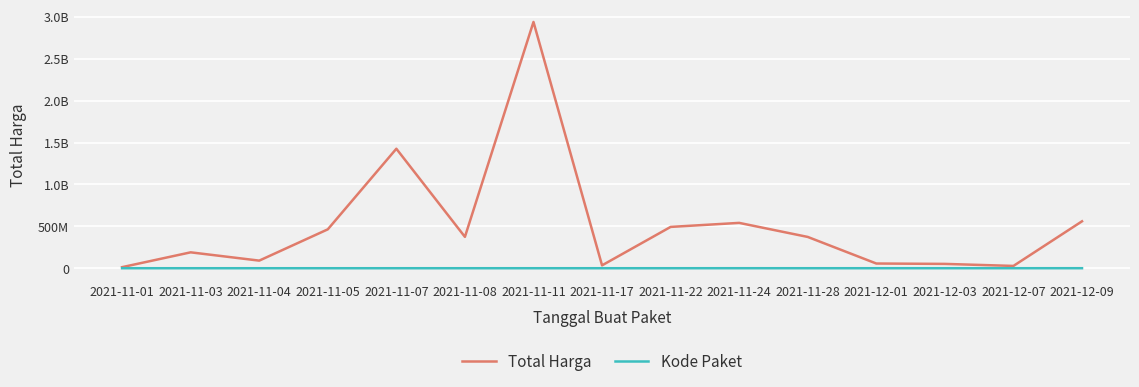

True or false: Kode Paket has a value of 1549 at 2021-11-01.

False